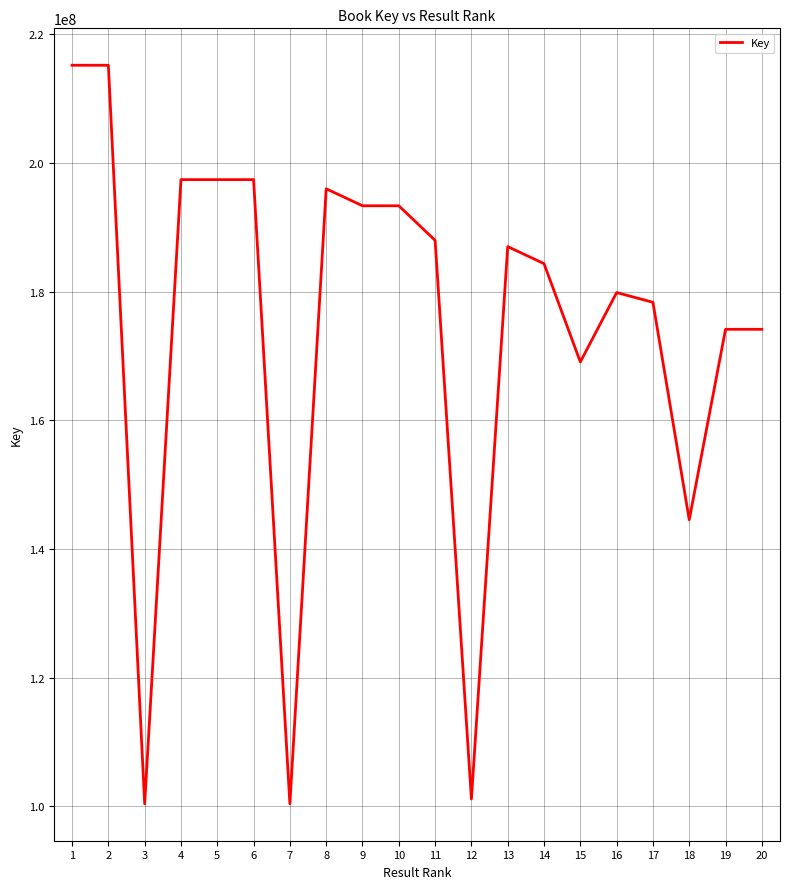

Between 12 and 4, which is larger?

4